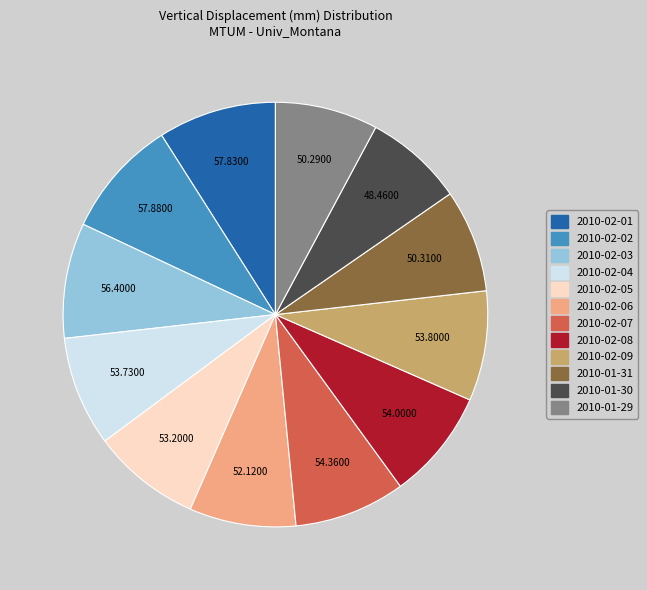

Combined, do 2010-02-06 and 2010-02-08 account for over 50%?

No